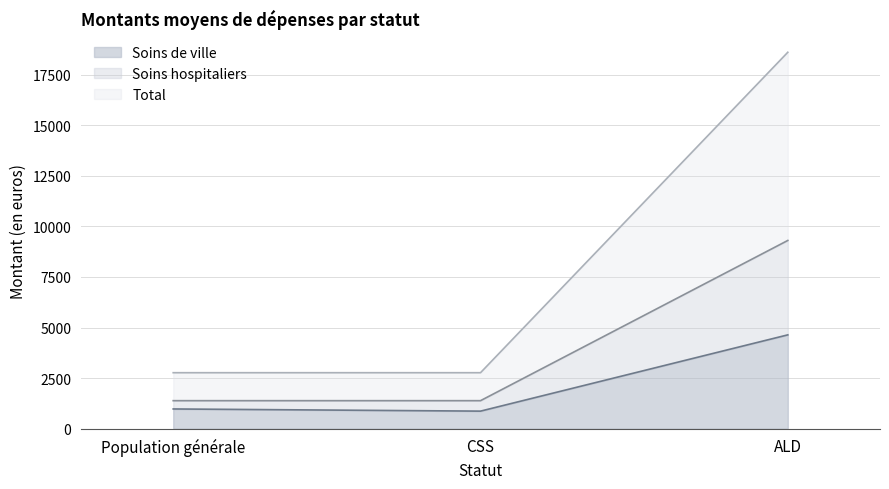

How many data points in Total are above 2766?

1